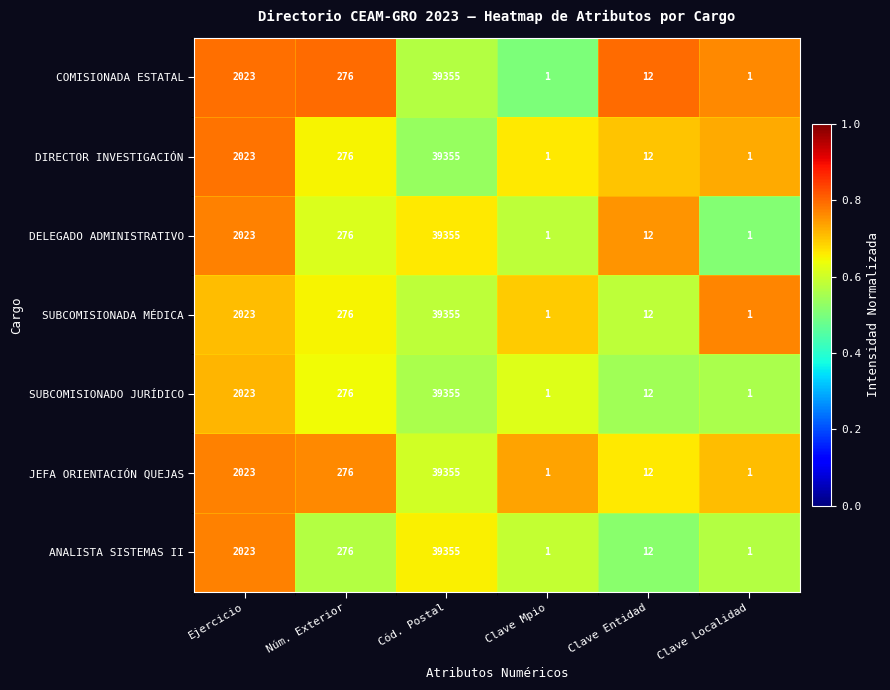

What is the sum of the JEFA ORIENTACIÓN QUEJAS values at Cód. Postal and Clave Entidad?

39367